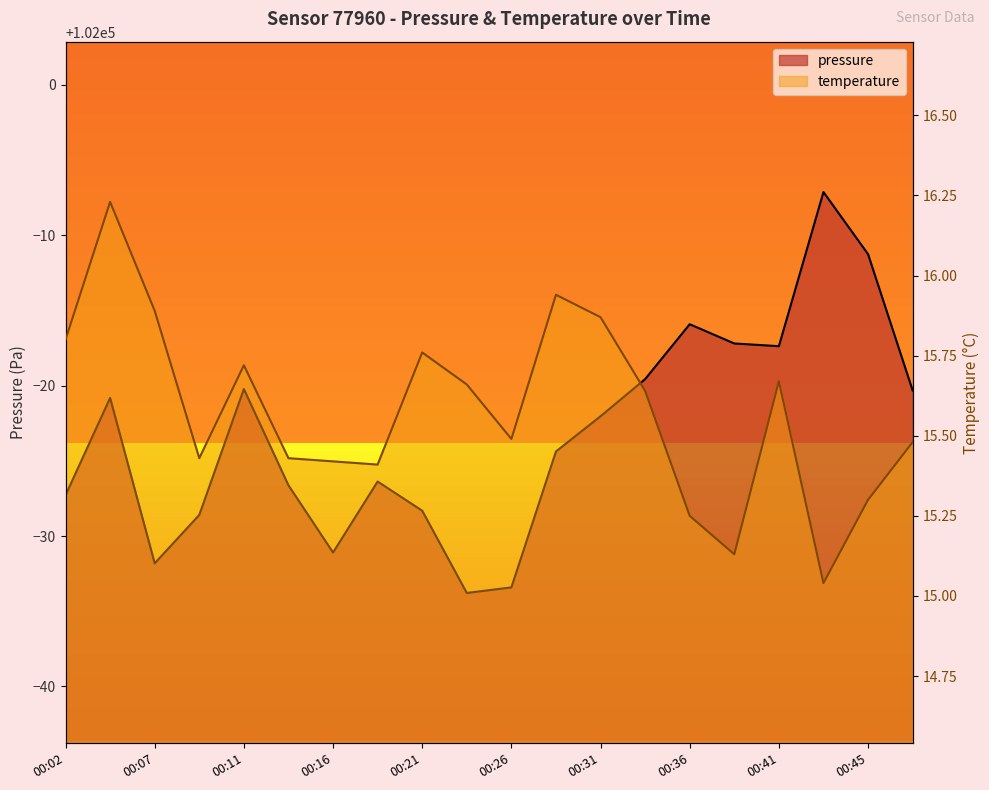

Is it true that pressure equals 101979.7 at 00:48?

True